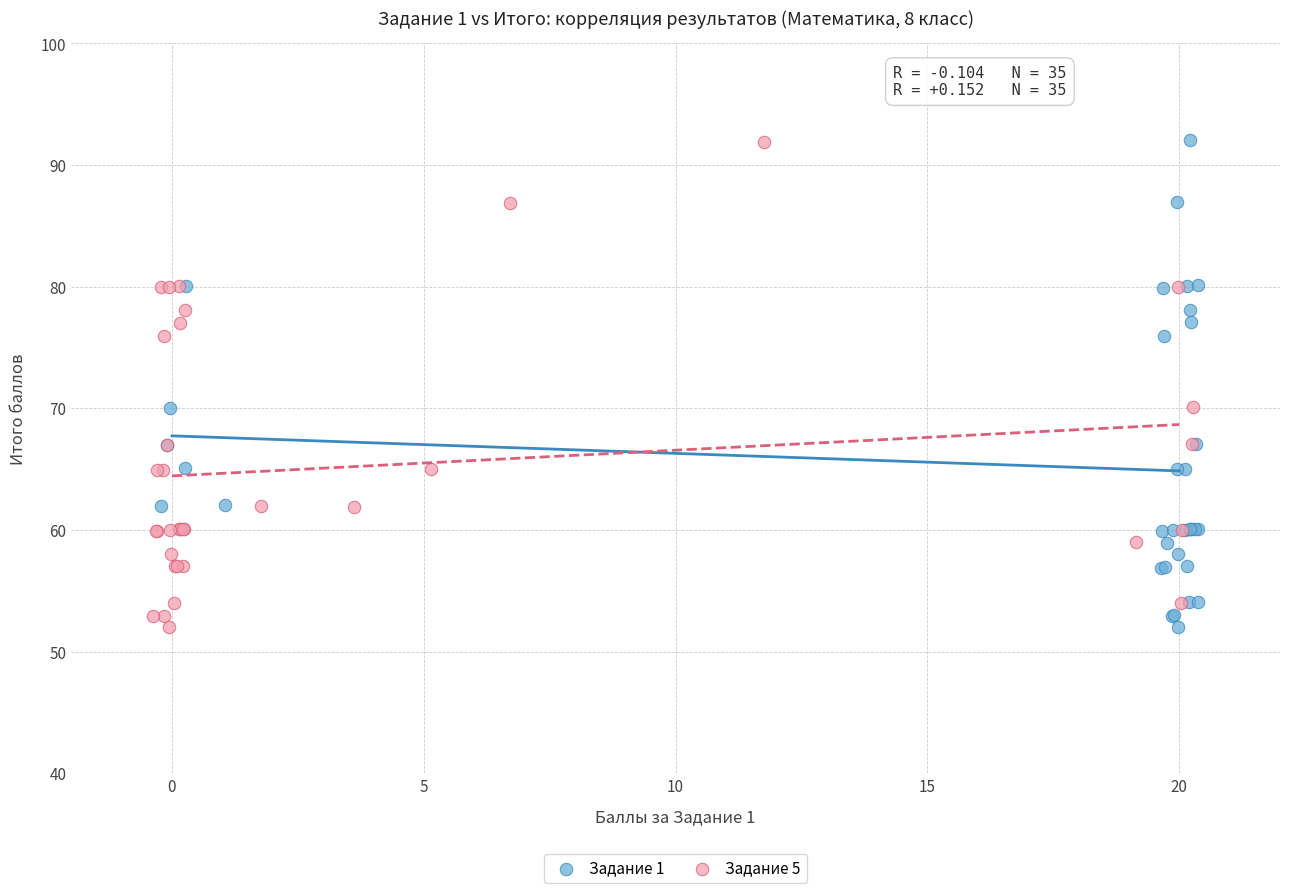

What are all the series names shown in the legend?

Задание 1, Задание 5